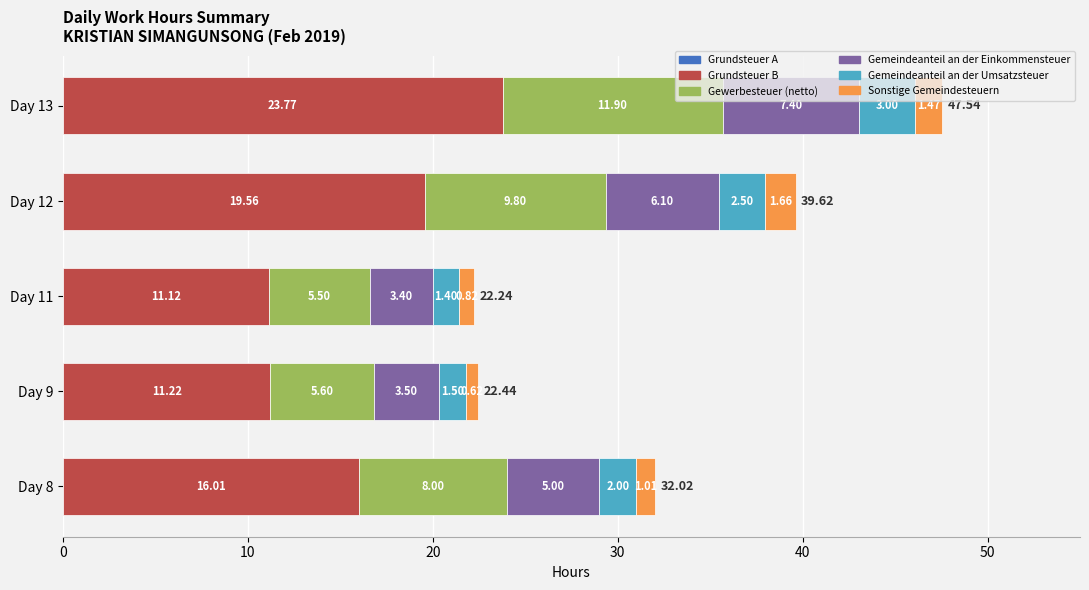

How many data points does each series have?

5